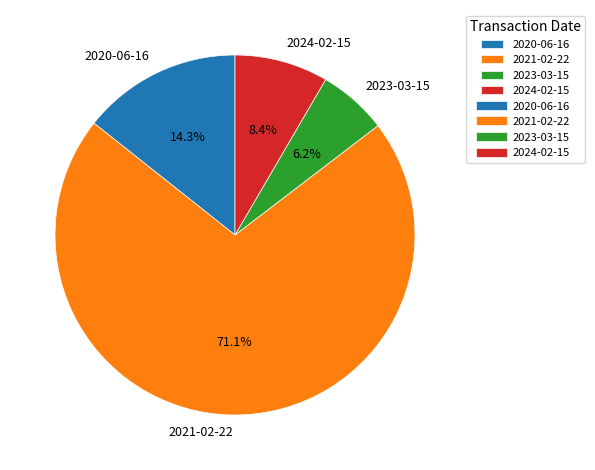

Between 2021-02-22 and 2024-02-15, which is larger?

2021-02-22